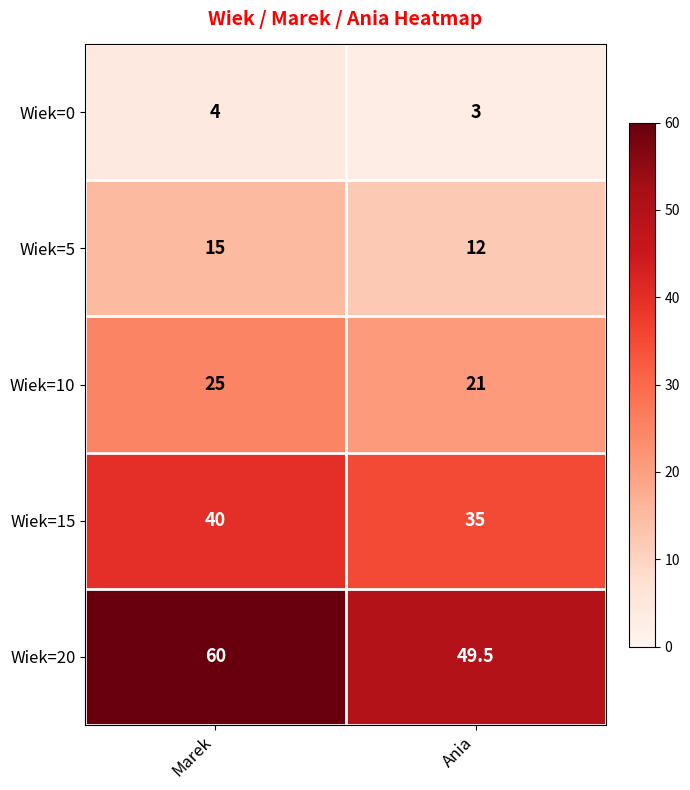

At Marek, list the series in order from largest to smallest.

Wiek=20, Wiek=15, Wiek=10, Wiek=5, Wiek=0